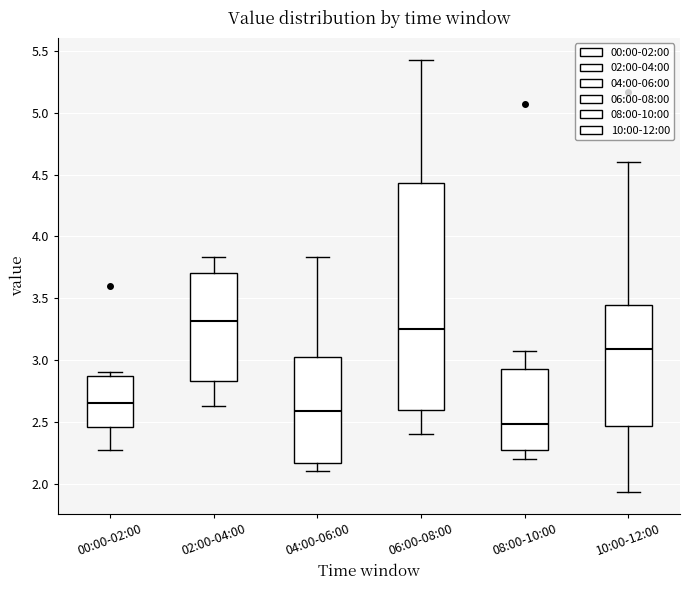

Where does the median line of the box for 04:00-06:00 sit on the y-axis? The values are not printed on the chart, so give them approximately, as read against the axis.

2.60